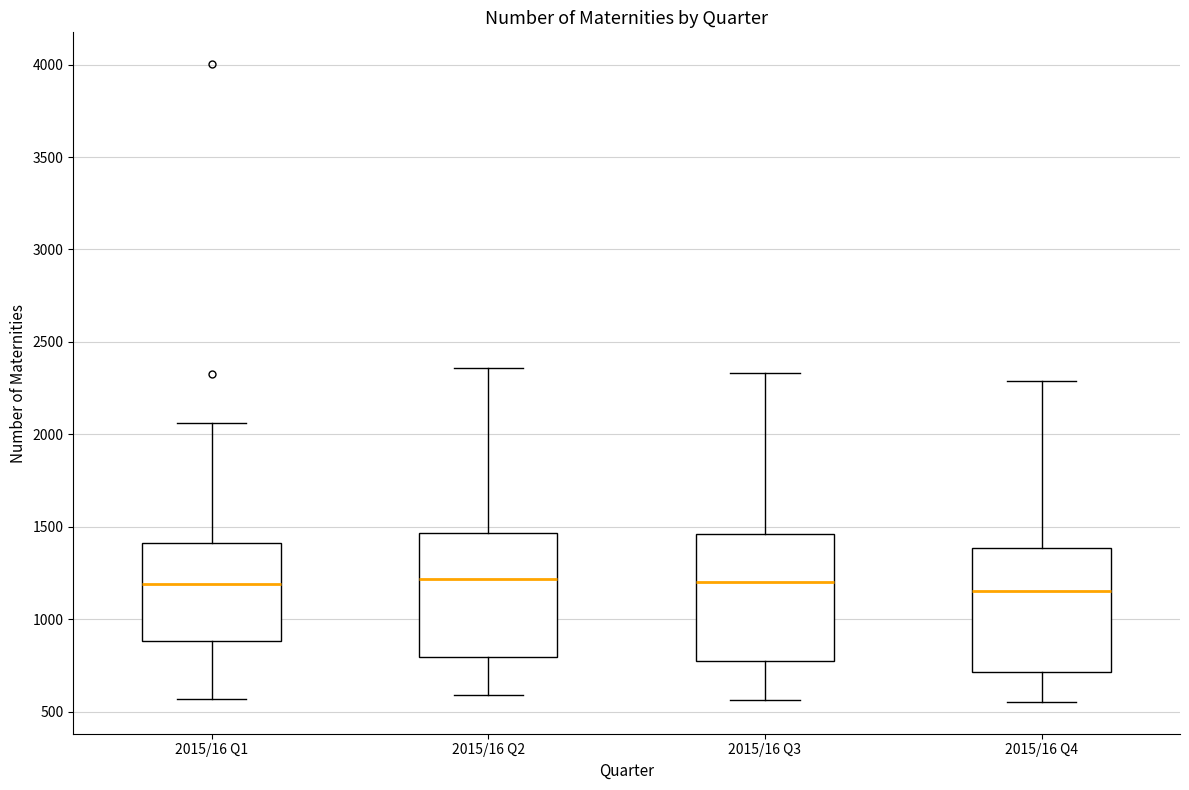

Reading left to right, read every box against the y-axis: the position of its median line, the range the box covers, and the ends of its whiskers. The values are not printed on the chart, so give them approximately, as read against the axis.

2015/16 Q1: median 1200, box 900 to 1400, whiskers 550 to 2050
2015/16 Q2: median 1200, box 800 to 1450, whiskers 600 to 2350
2015/16 Q3: median 1200, box 750 to 1450, whiskers 550 to 2350
2015/16 Q4: median 1150, box 700 to 1400, whiskers 550 to 2300